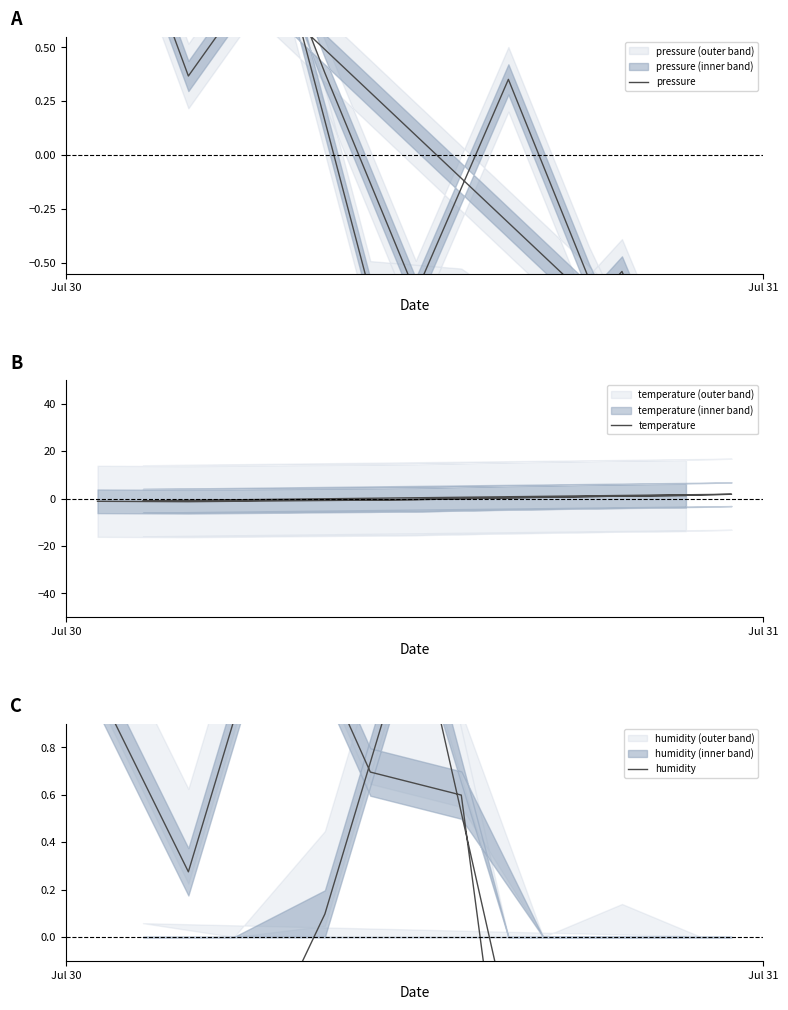

Which series ends up on top after the final intersection of humidity and temperature?

temperature